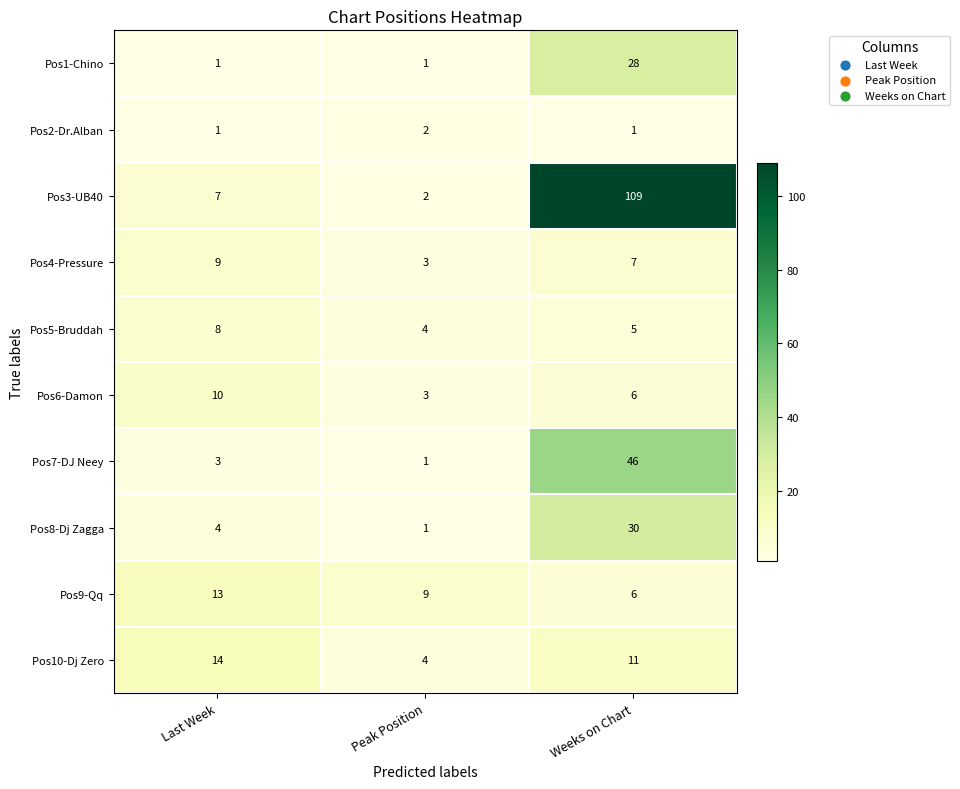

What is the difference between the second highest and minimum values in the Pos4-Pressure series?

4